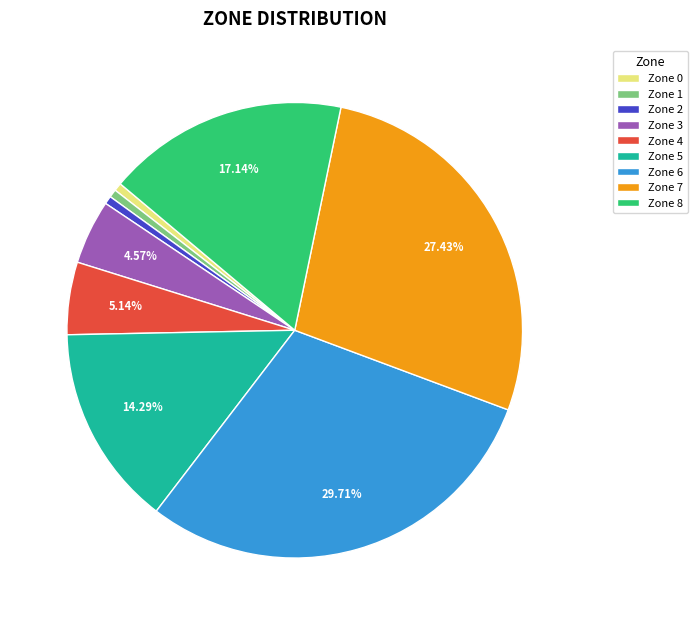

True or false: Zone 2 accounts for 13% of the total.

False